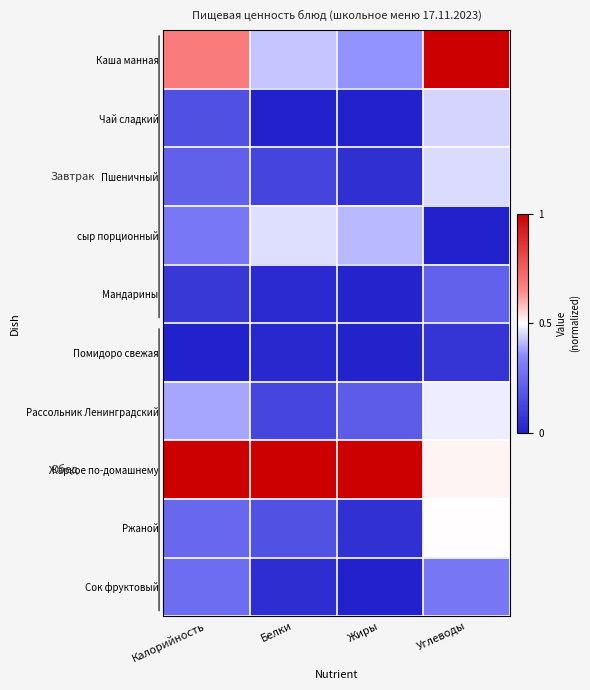

Reading left to right, what are all the values shown in this chart?

Каша манная: Калорийность=0.7	Белки=0.4	Жиры=0.4	Углеводы=1.0
Чай сладкий: Калорийность=0.2	Белки=0.0	Жиры=0.0	Углеводы=0.4
Пшеничный: Калорийность=0.2	Белки=0.1	Жиры=0.0	Углеводы=0.5
сыр порционный: Калорийность=0.3	Белки=0.5	Жиры=0.4	Углеводы=0.0
Мандарины: Калорийность=0.1	Белки=0.0	Жиры=0.0	Углеводы=0.2
Помидоро свежая: Калорийность=0.0	Белки=0.0	Жиры=0.0	Углеводы=0.1
Рассольник Ленинградский: Калорийность=0.4	Белки=0.1	Жиры=0.2	Углеводы=0.5
Жаркое по-домашнему: Калорийность=1.0	Белки=1.0	Жиры=1.0	Углеводы=0.5
Ржаной: Калорийность=0.2	Белки=0.2	Жиры=0.1	Углеводы=0.5
Сок фруктовый: Калорийность=0.3	Белки=0.0	Жиры=0.0	Углеводы=0.3